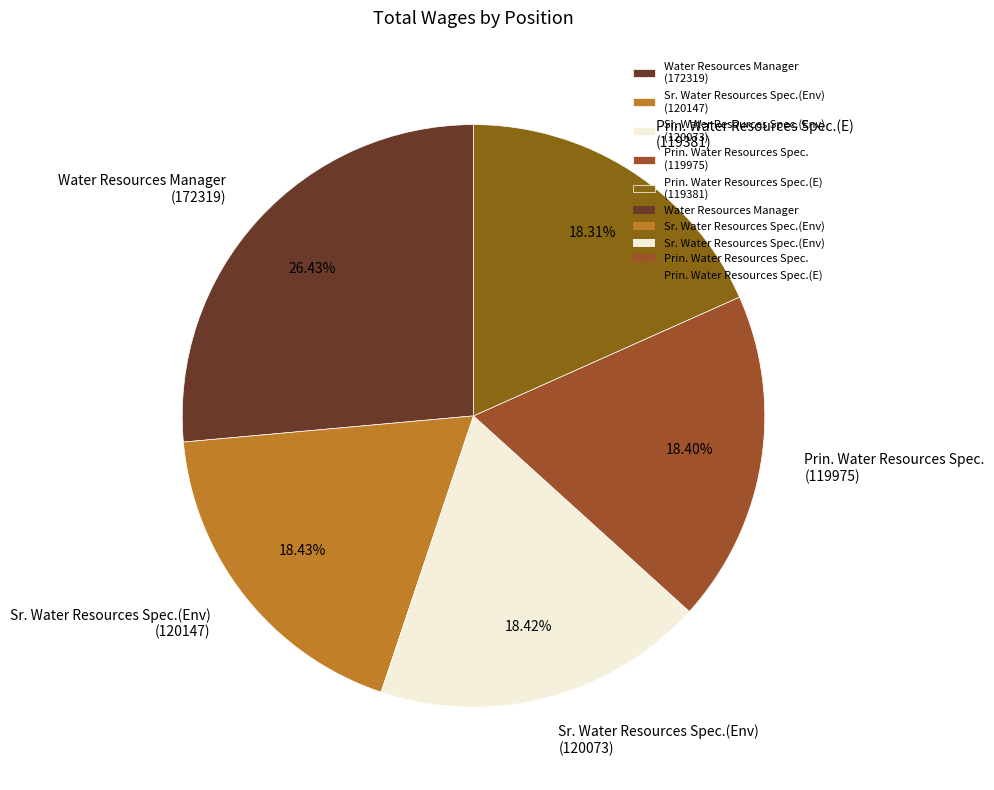

Do Sr. Water Resources Spec.(Env) (120073) and Prin. Water Resources Spec.(E) (119381) together represent more than half of the pie?

No